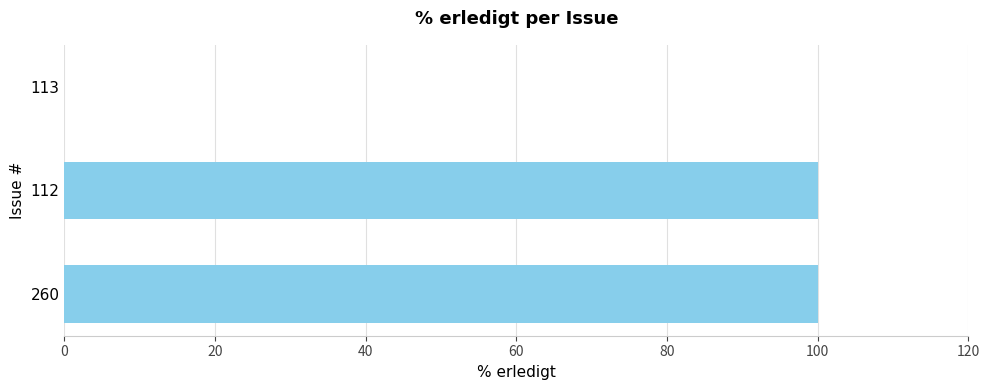

What is the sum of the values at 112 and 113?

100